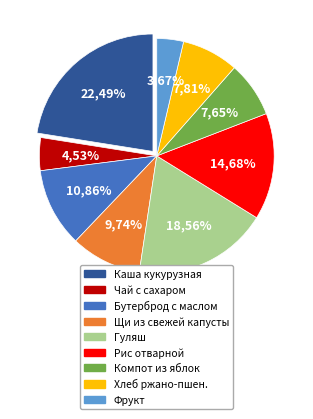

What is the ratio of the value at Щи из свежей капусты to the value at Бутерброд с маслом?

0.9